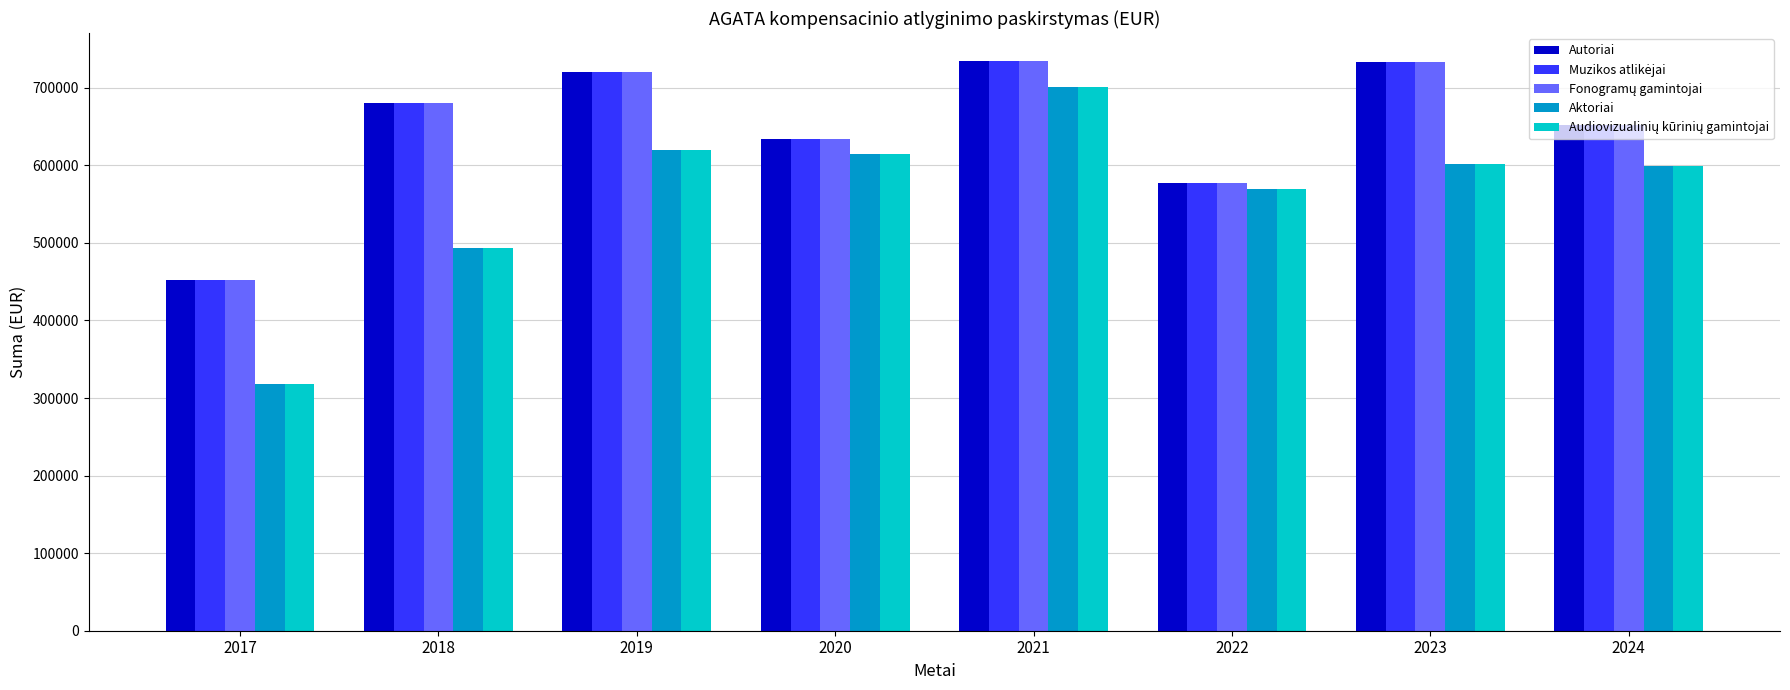

Does the chart contain stacked bars?

No